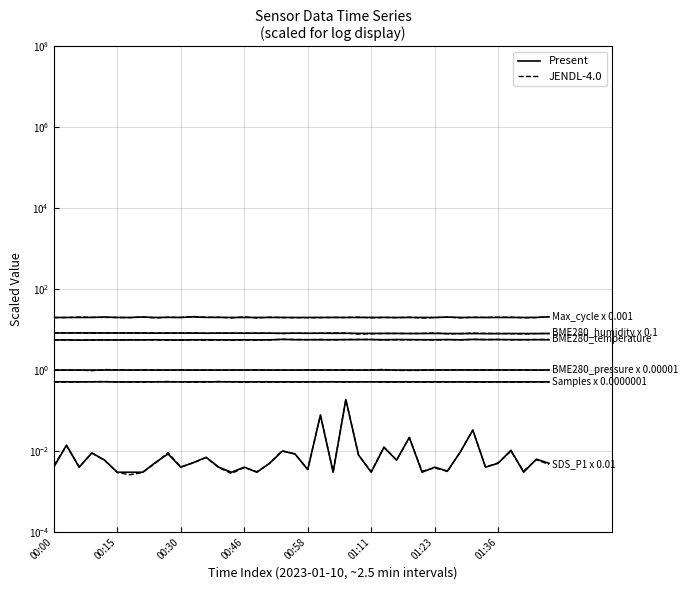

At which category is the sum across all series the highest?

11